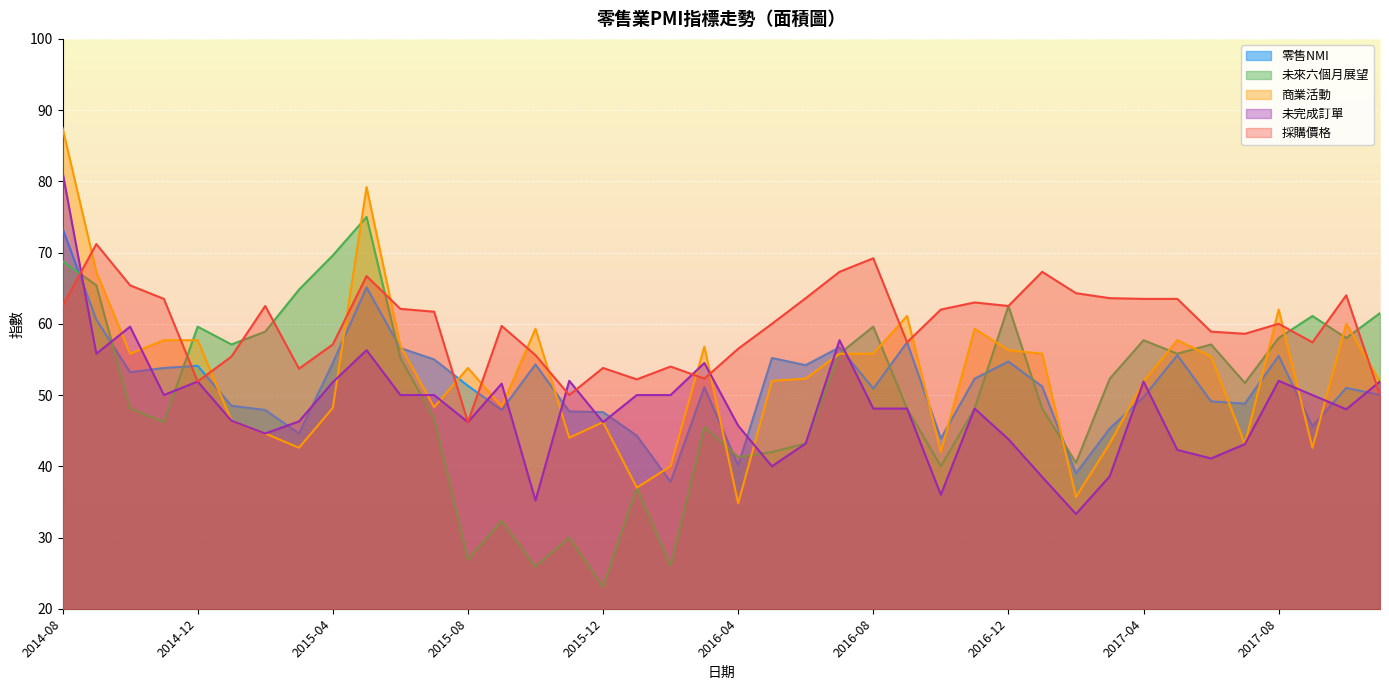

What is the difference between the maximum and minimum values in the 未來六個月展望 series?

51.9